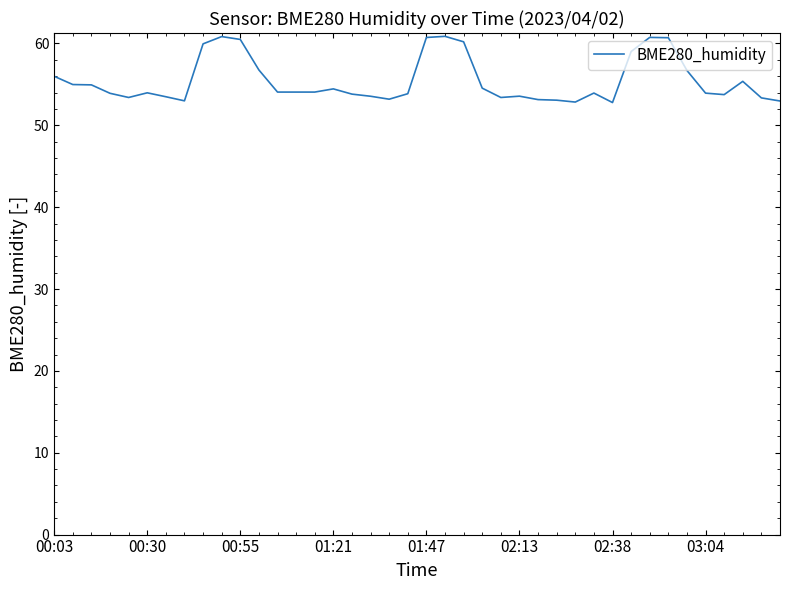

What is the smallest value displayed?

52.8